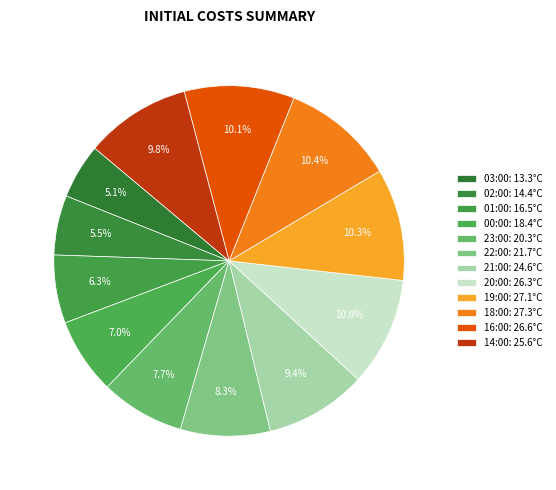

Approximately how many times larger is the value at 16:00 compared to 21:00?

1.1